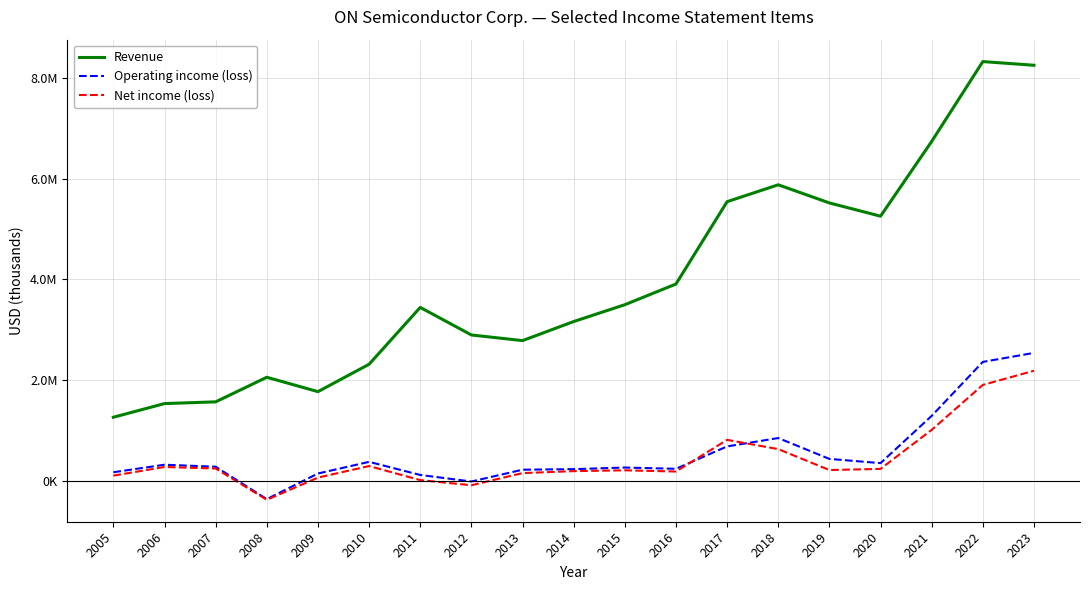

What is the sum of the Operating income (loss) values at 2017 and 2019?

1113600